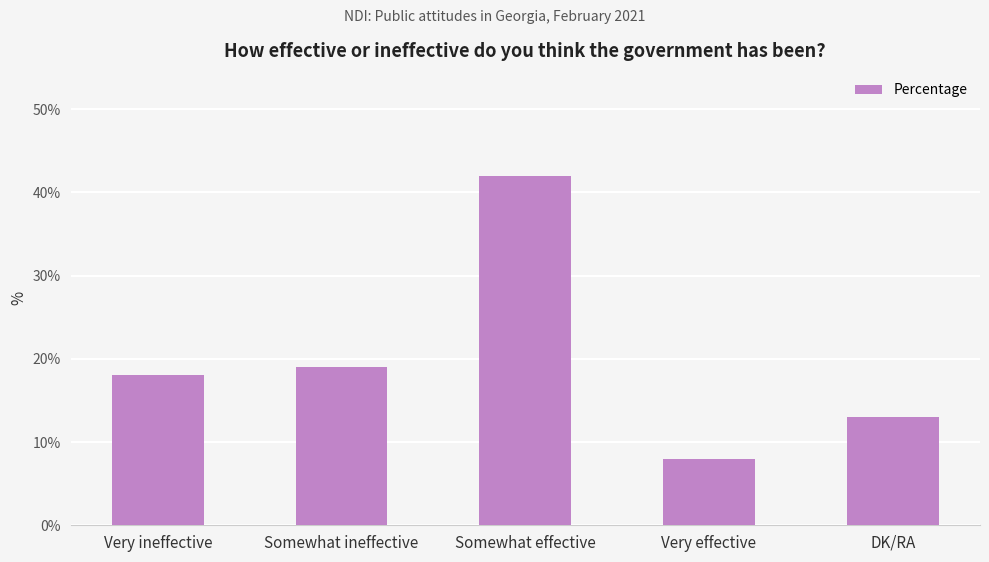

Reading left to right, extract all data points from this chart.

18	19	42	8	13